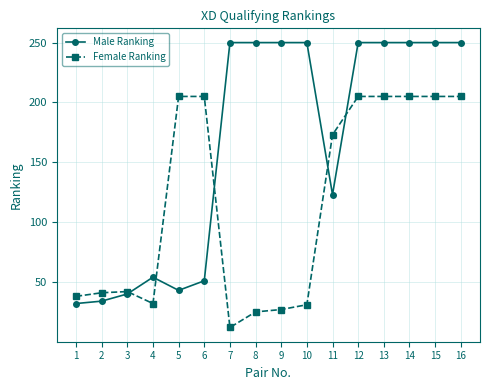

How many data points in Male Ranking are less than 250?

7